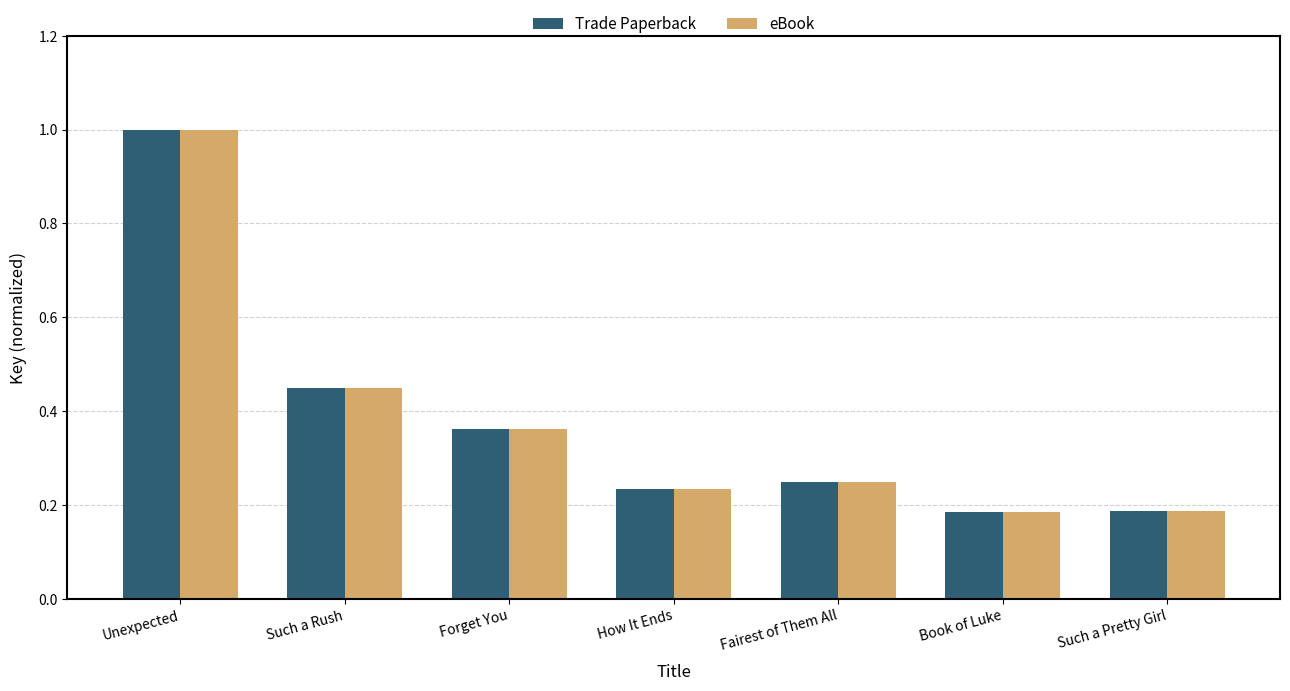

At how many categories does at least one series exceed 0?

7